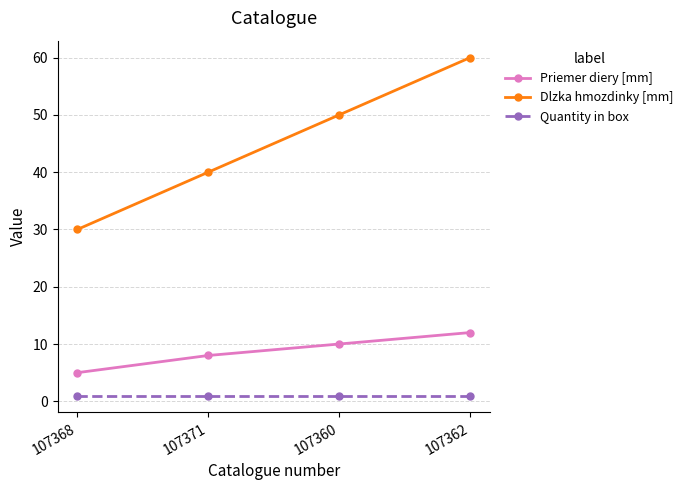

How many categories are shown in the chart?

4